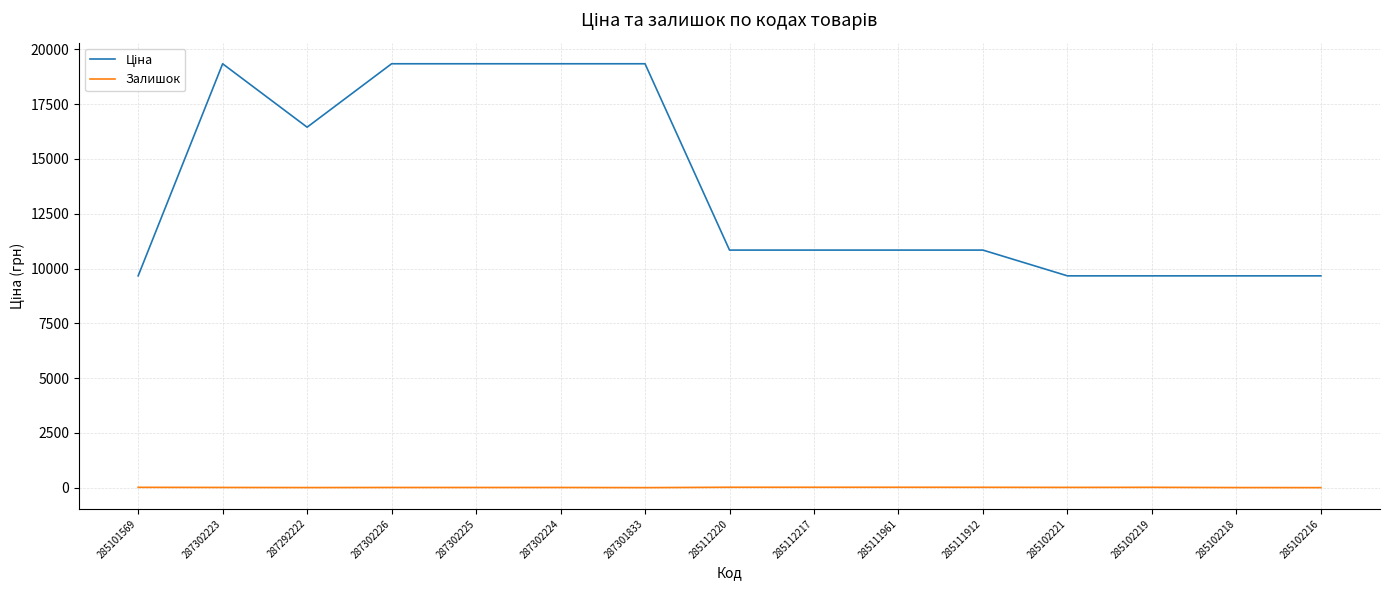

What is the maximum value shown in the chart?

19343.1